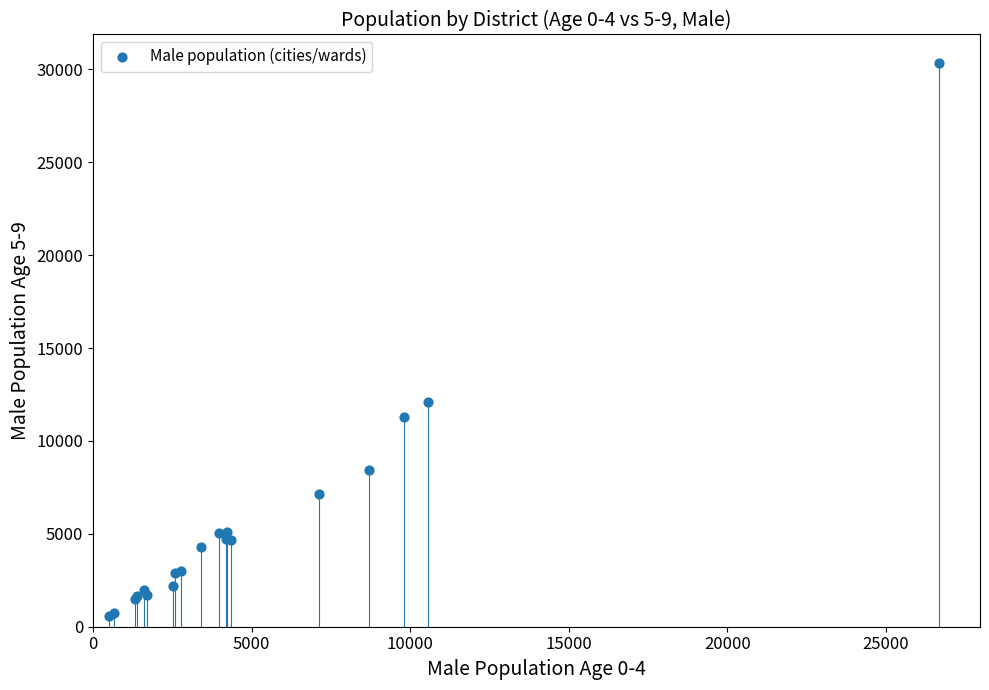

What Y value in the scatter plot is closest to 15457?

12097